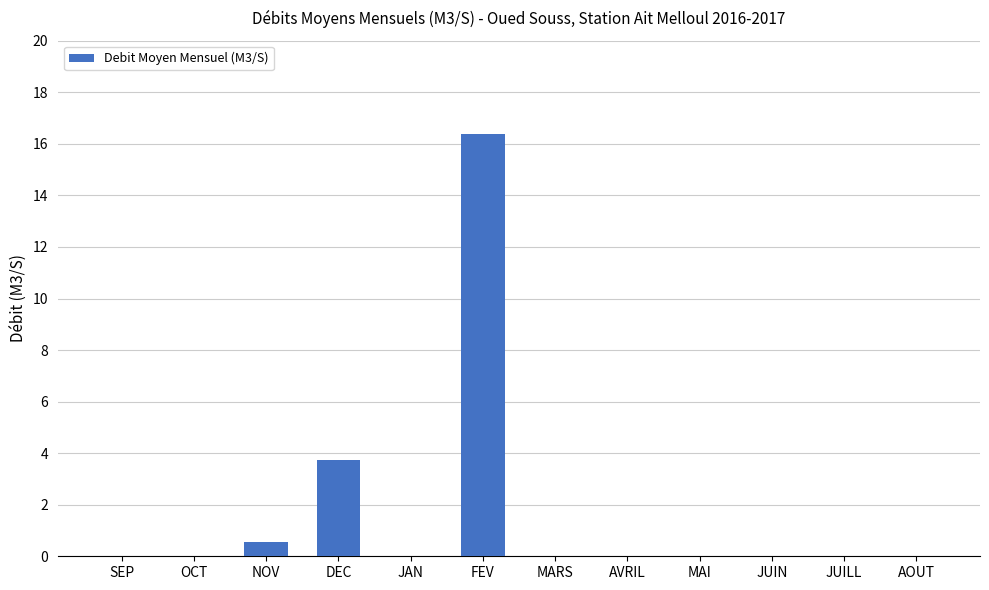

How many data points does each series have?

12